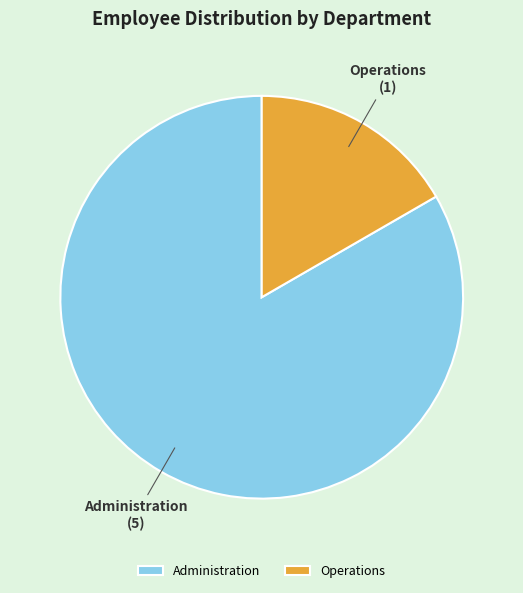

Rank the categories by value from lowest to highest.

Operations, Administration